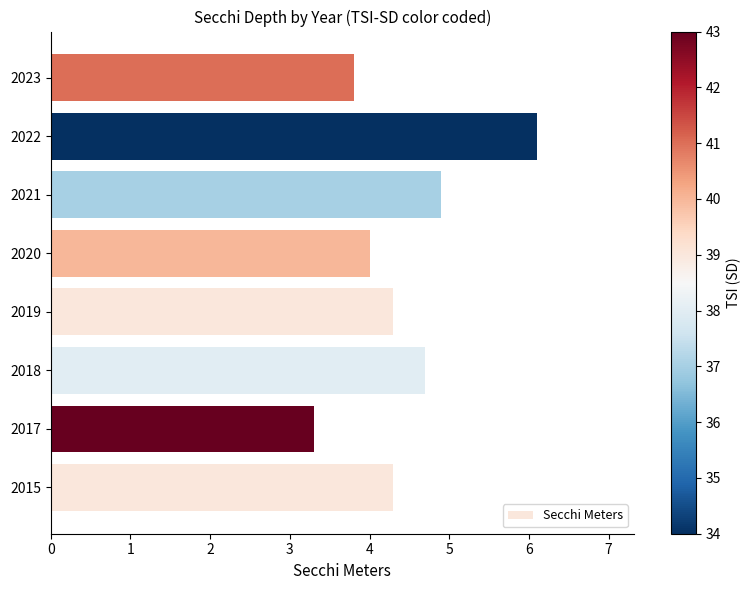

Which label corresponds to the smallest value in the chart?

2017